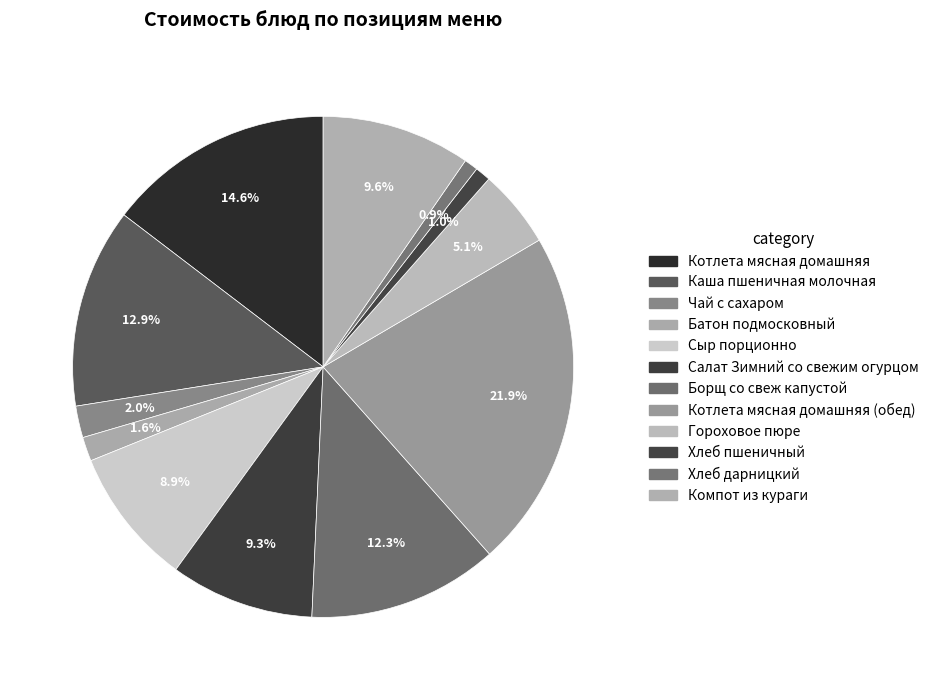

To the nearest percent, what portion does Котлета мясная домашняя represent?

15%